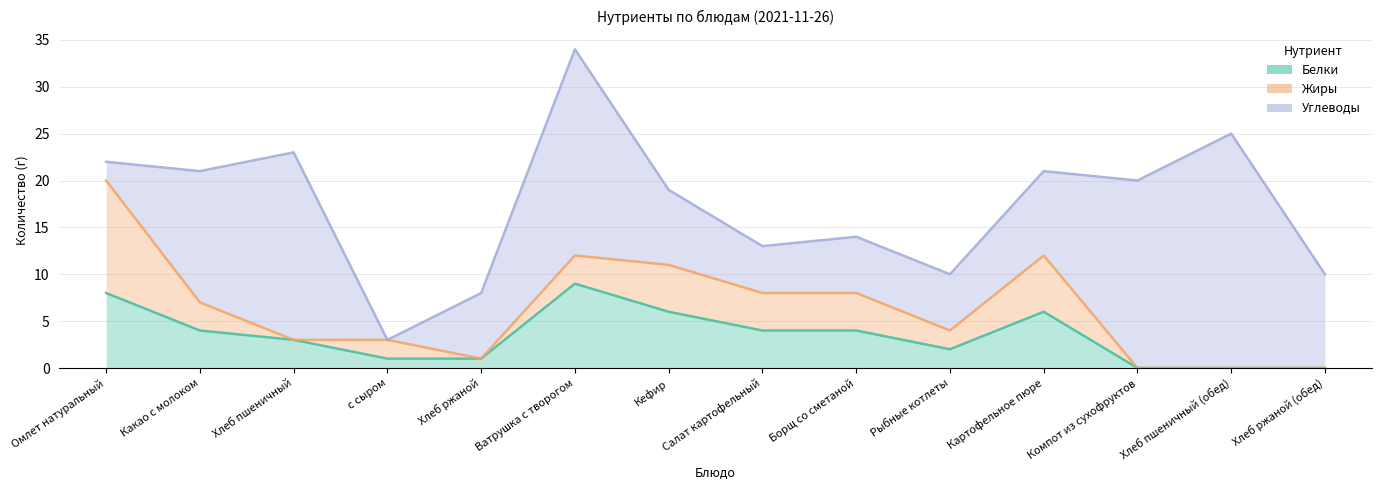

Does the chart display data point markers on the line(s)?

No